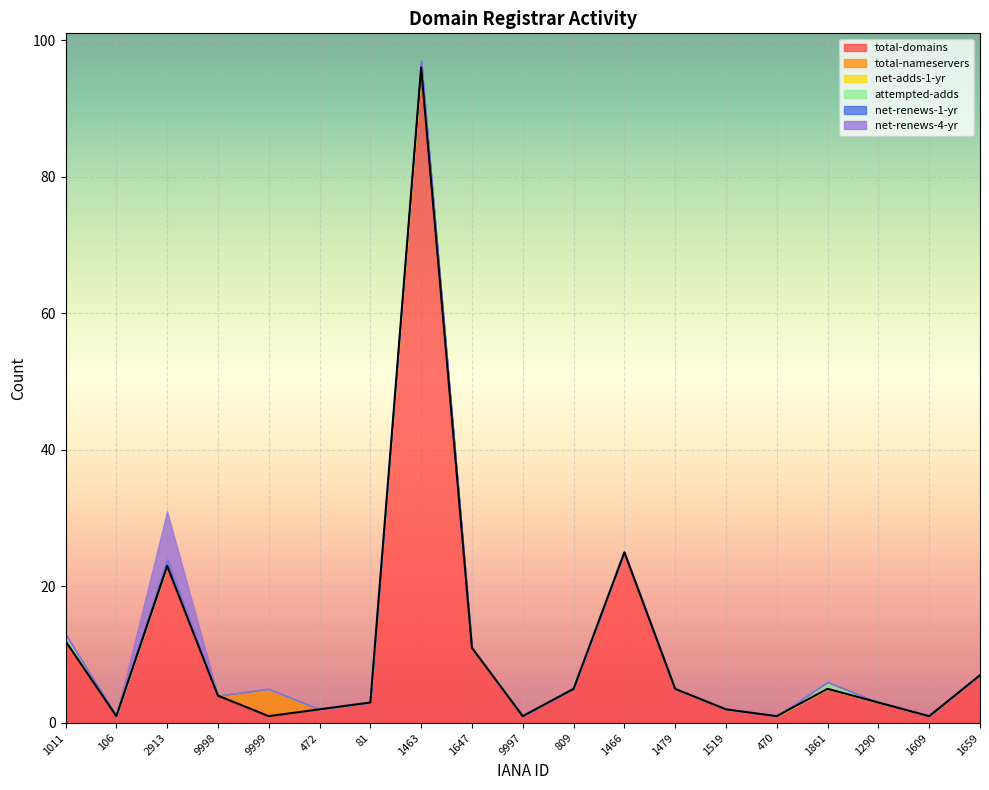

Reading left to right, extract all data points from this chart.

total-domains: 1011=12	106=1	2913=23	9998=4	9999=1	472=2	81=3	1463=96	1647=11	9997=1	809=5	1466=25	1479=5	1519=2	470=1	1861=5	1290=3	1609=1	1659=7
total-nameservers: 1011=0	106=0	2913=0	9998=0	9999=4	472=0	81=0	1463=0	1647=0	9997=0	809=0	1466=0	1479=0	1519=0	470=0	1861=0	1290=0	1609=0	1659=0
net-adds-1-yr: 1011=0	106=0	2913=0	9998=0	9999=0	472=0	81=0	1463=0	1647=0	9997=0	809=0	1466=0	1479=0	1519=0	470=0	1861=0	1290=0	1609=0	1659=0
attempted-adds: 1011=1	106=0	2913=0	9998=0	9999=0	472=0	81=0	1463=1	1647=0	9997=0	809=0	1466=0	1479=0	1519=0	470=0	1861=1	1290=0	1609=0	1659=0
net-renews-1-yr: 1011=0	106=0	2913=1	9998=0	9999=0	472=0	81=0	1463=0	1647=0	9997=0	809=0	1466=0	1479=0	1519=0	470=0	1861=0	1290=0	1609=0	1659=0
net-renews-4-yr: 1011=0	106=0	2913=7	9998=0	9999=0	472=0	81=0	1463=0	1647=0	9997=0	809=0	1466=0	1479=0	1519=0	470=0	1861=0	1290=0	1609=0	1659=0